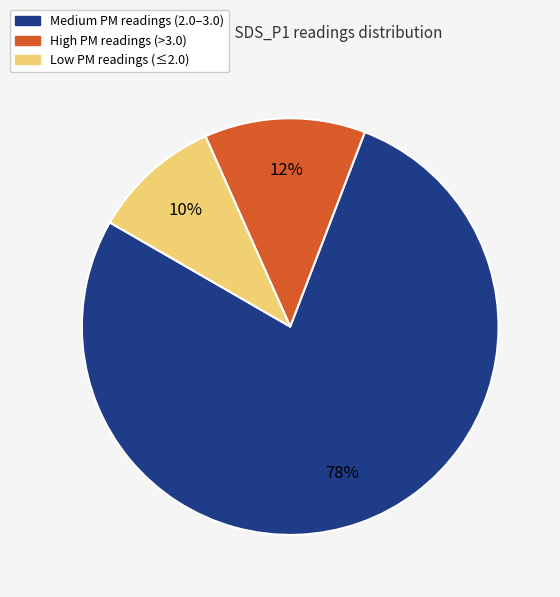

Count the number of slices in the pie.

3